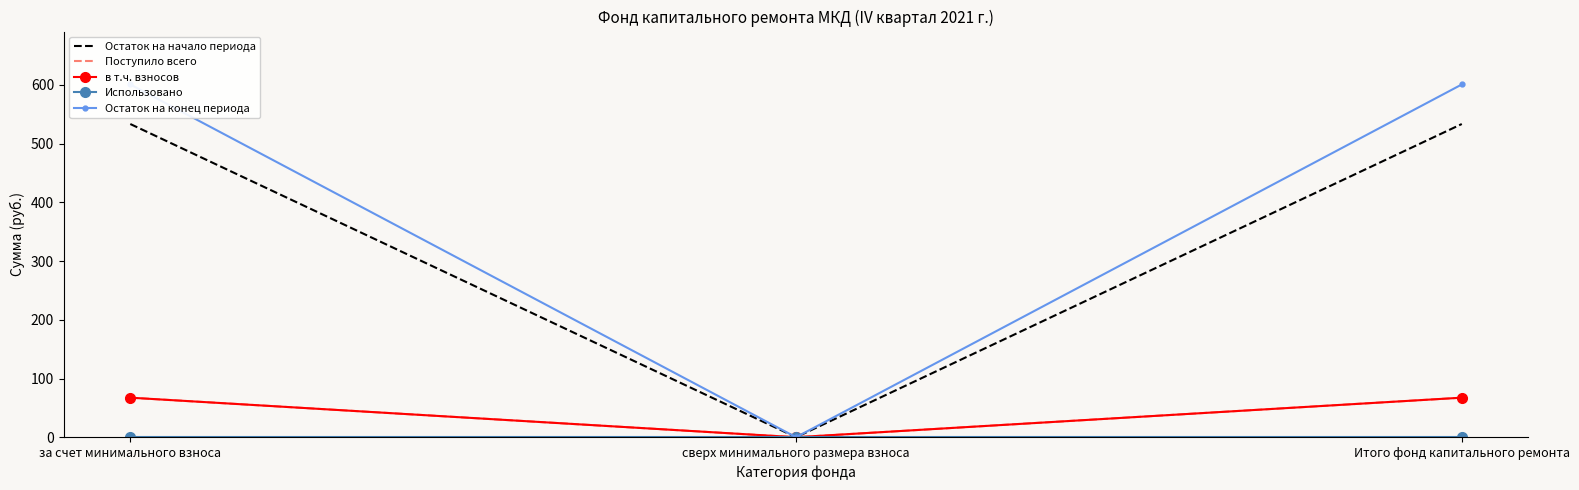

List the labels in order of Поступило всего value, smallest first.

сверх минимального размера взноса, за счет минимального взноса, Итого фонд капитального ремонта